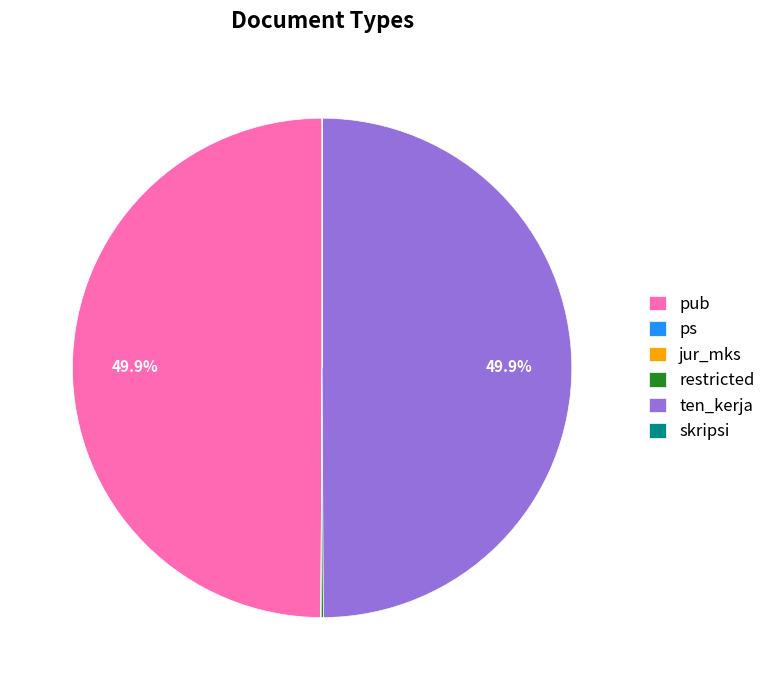

How much of the chart is everything except ten_kerja?

50.1%